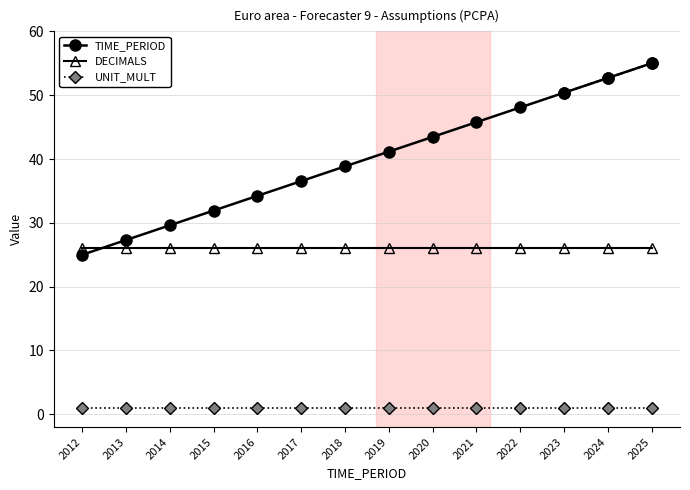

How many lines are shown in the chart?

3